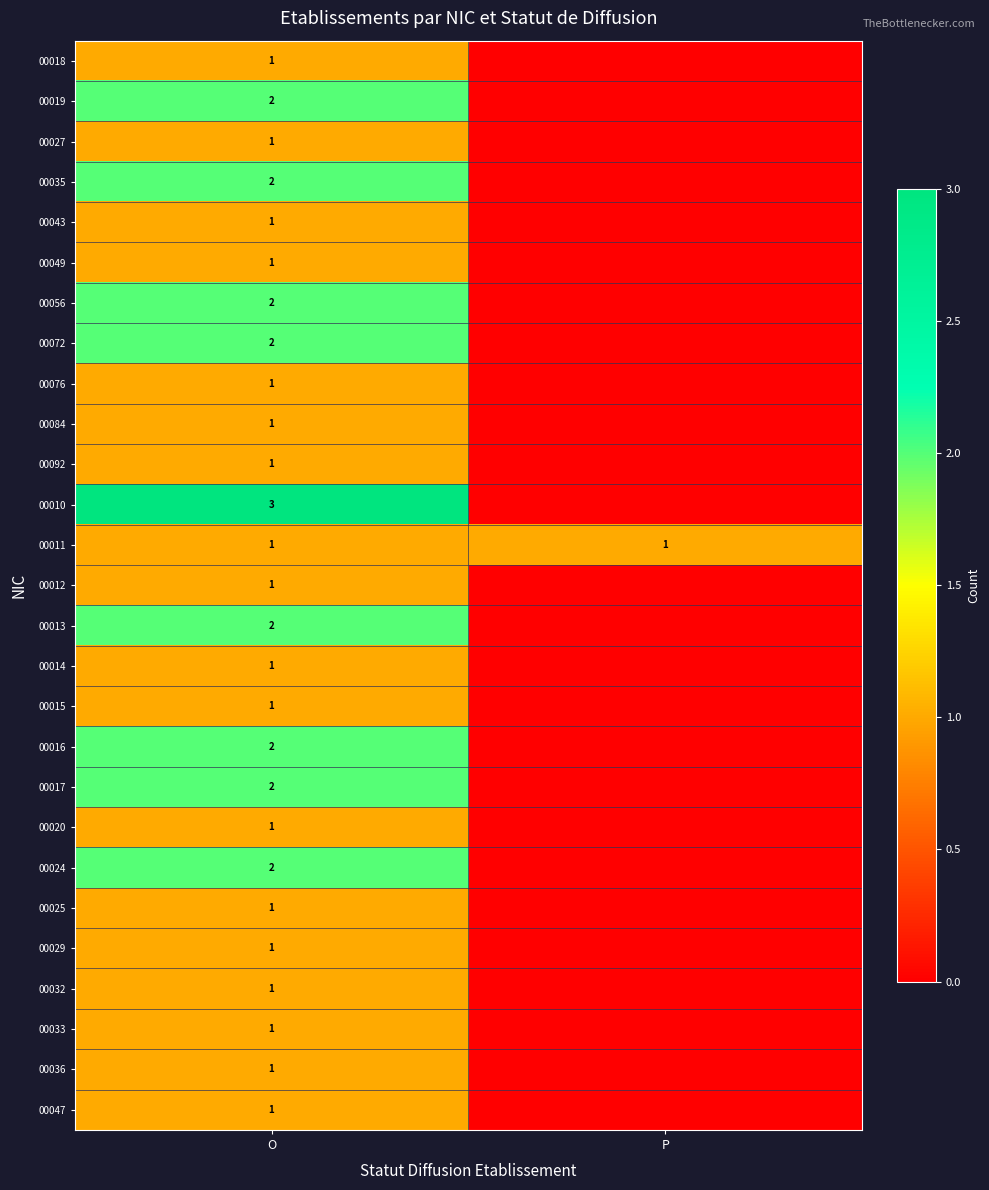

Is it true that 00047 equals 1 at O?

True